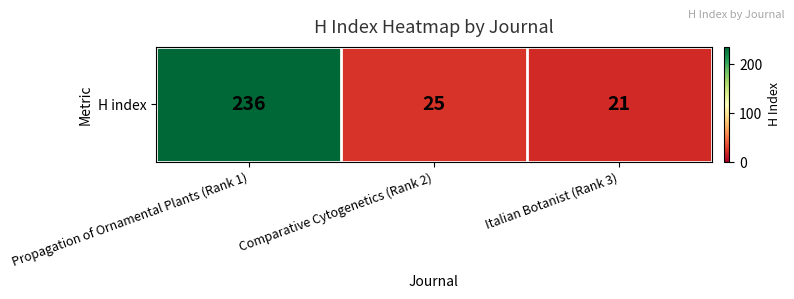

Where does the data first go above 25?

Propagation of Ornamental Plants (Rank 1)